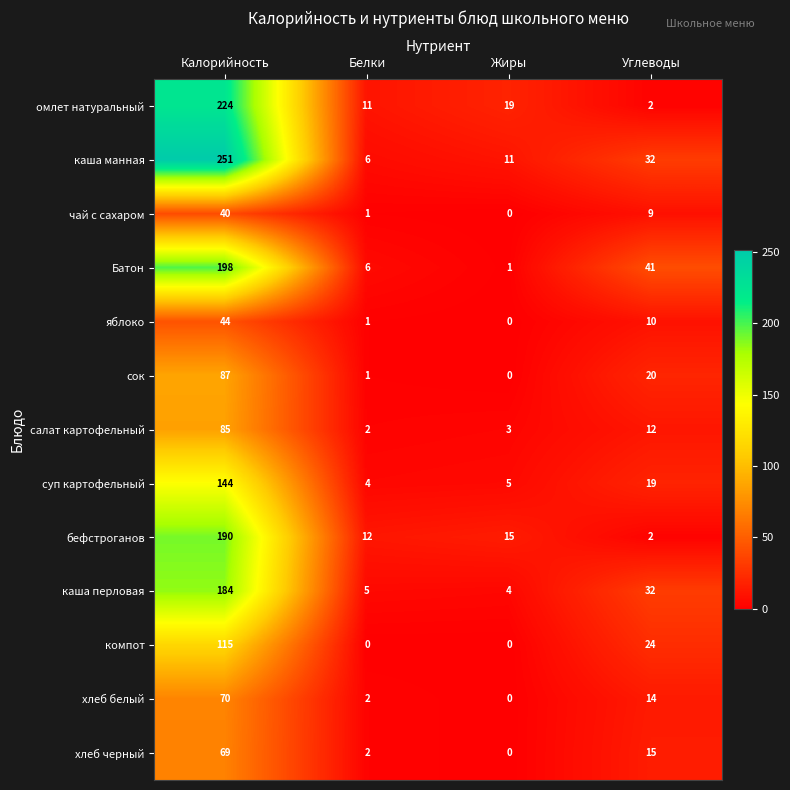

Where is Батон nearest to the value 99?

Углеводы